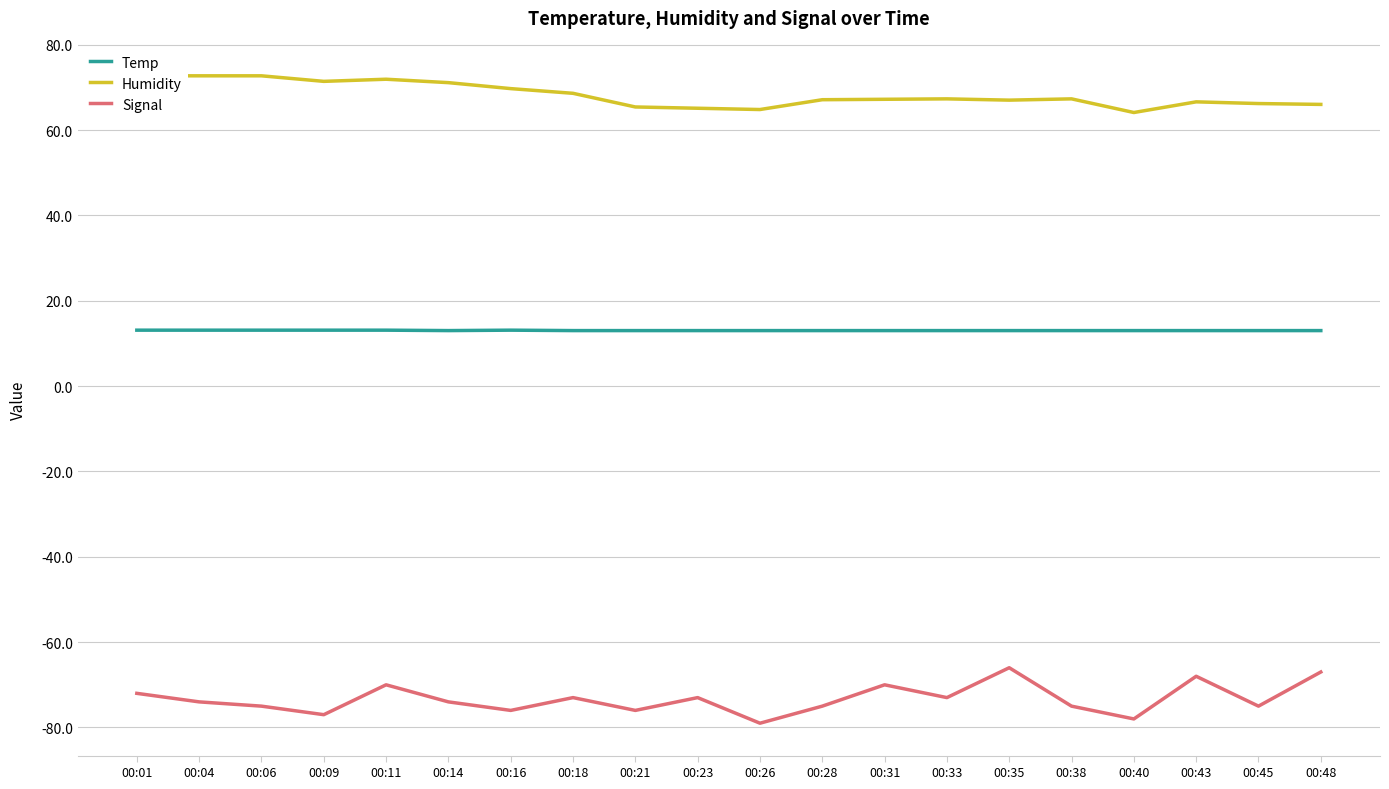

What is the sum of all Humidity values?

1364.9